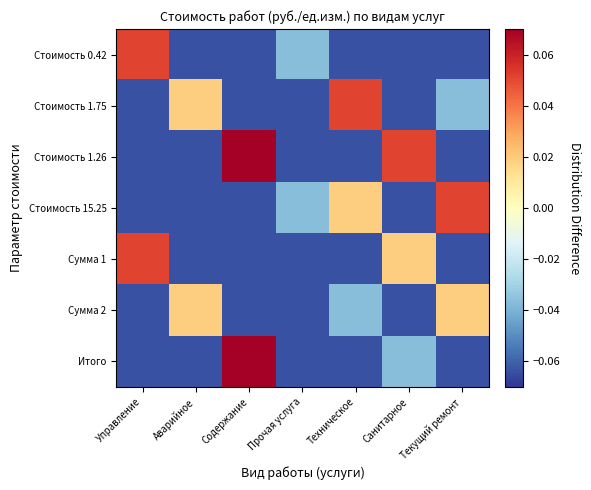

Reading left to right, list all the values displayed in this chart.

Стоимость 0.42: Управление=0.1	Аварийное=-0.1	Содержание=-0.1	Прочая услуга=-0.0	Техническое=-0.1	Санитарное=-0.1	Текущий ремонт=-0.1
Стоимость 1.75: Управление=-0.1	Аварийное=0.0	Содержание=-0.1	Прочая услуга=-0.1	Техническое=0.1	Санитарное=-0.1	Текущий ремонт=-0.0
Стоимость 1.26: Управление=-0.1	Аварийное=-0.1	Содержание=0.1	Прочая услуга=-0.1	Техническое=-0.1	Санитарное=0.1	Текущий ремонт=-0.1
Стоимость 15.25: Управление=-0.1	Аварийное=-0.1	Содержание=-0.1	Прочая услуга=-0.0	Техническое=0.0	Санитарное=-0.1	Текущий ремонт=0.1
Сумма 1: Управление=0.1	Аварийное=-0.1	Содержание=-0.1	Прочая услуга=-0.1	Техническое=-0.1	Санитарное=0.0	Текущий ремонт=-0.1
Сумма 2: Управление=-0.1	Аварийное=0.0	Содержание=-0.1	Прочая услуга=-0.1	Техническое=-0.0	Санитарное=-0.1	Текущий ремонт=0.0
Итого: Управление=-0.1	Аварийное=-0.1	Содержание=0.1	Прочая услуга=-0.1	Техническое=-0.1	Санитарное=-0.0	Текущий ремонт=-0.1